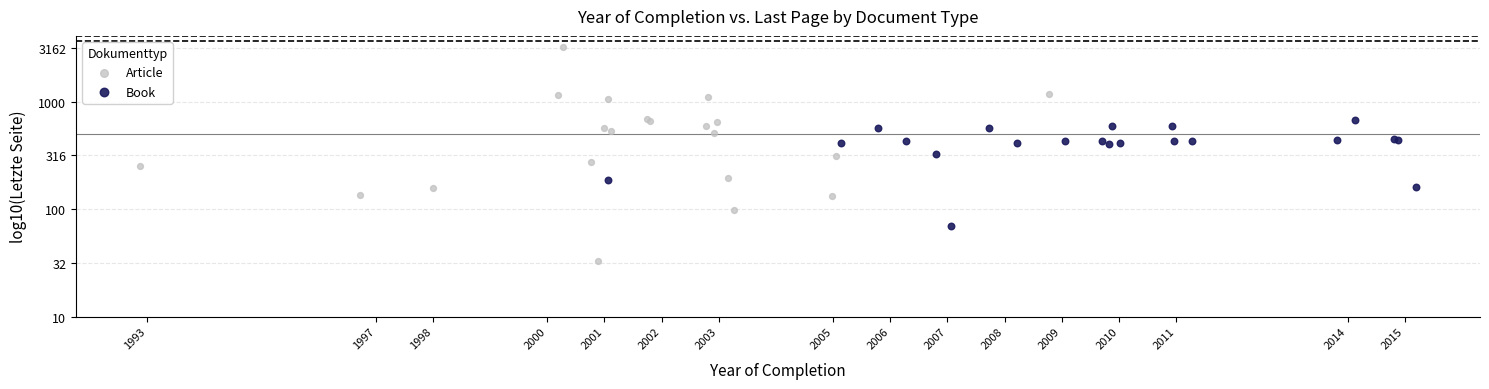

What are all the series names shown in the legend?

Article, Book